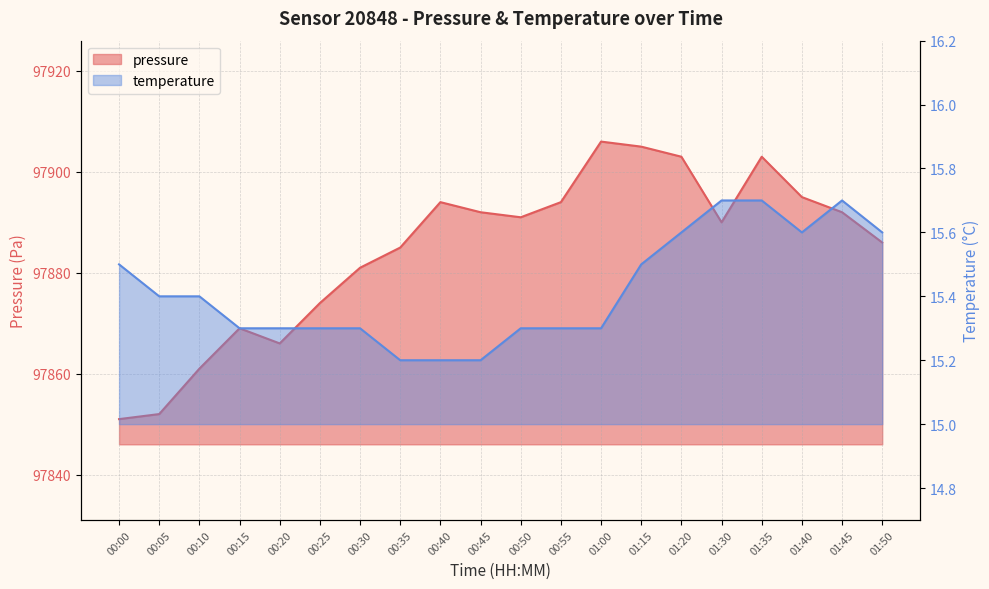

List the labels in order of pressure value, smallest first.

00:00, 00:05, 00:10, 00:20, 00:15, 00:25, 00:30, 00:35, 01:50, 01:30, 00:50, 00:45, 01:45, 00:40, 00:55, 01:40, 01:20, 01:35, 01:15, 01:00